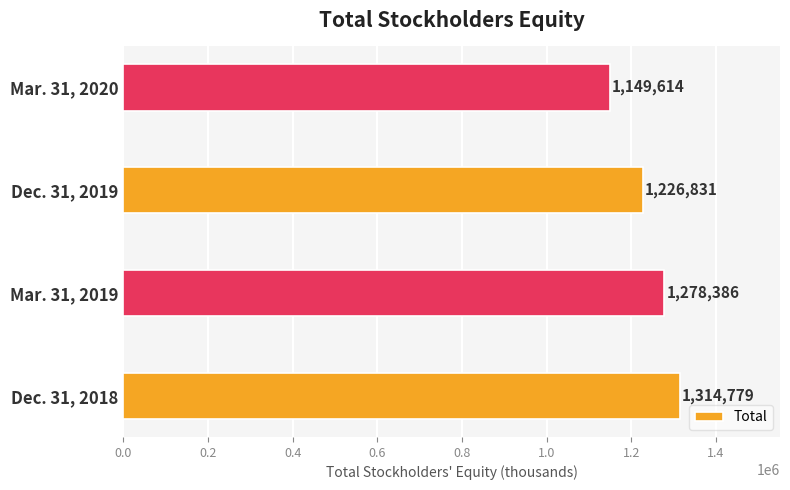

Does the chart contain stacked bars?

No